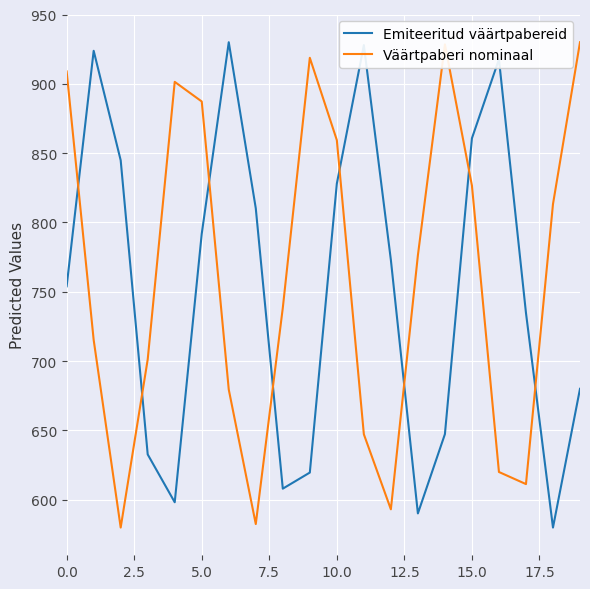

What is the difference between the maximum and minimum values in the Väärtpaberi nominaal series?

350.0